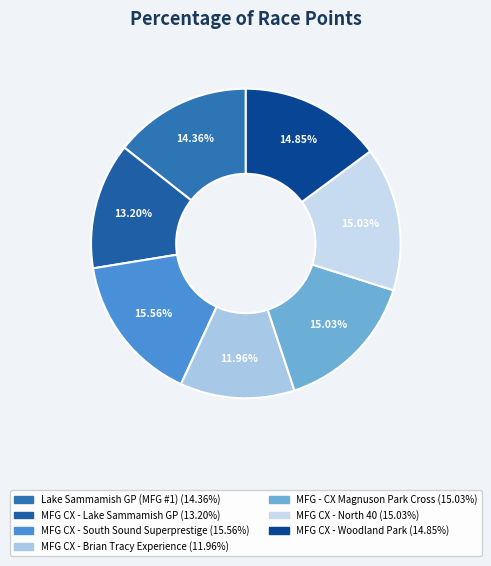

What is the smallest slice in the pie chart?

MFG CX - Brian Tracy Experience